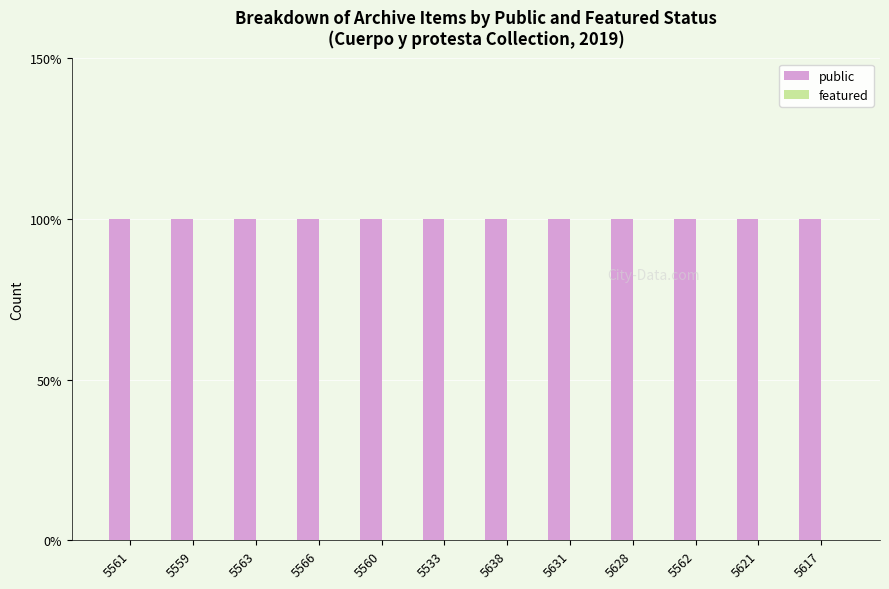

Does the chart contain stacked bars?

No